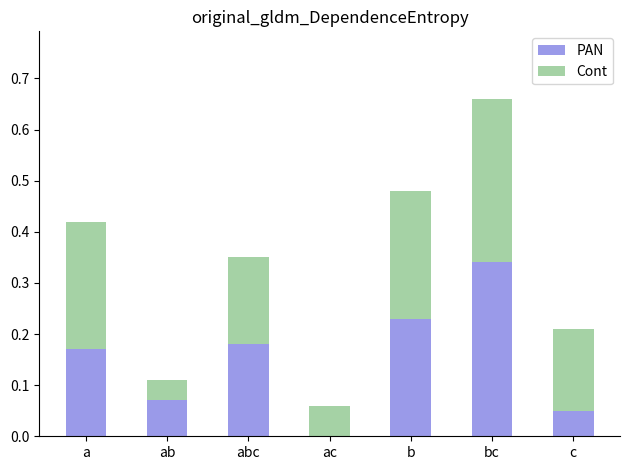

What is the total value across all series at bc?

0.7